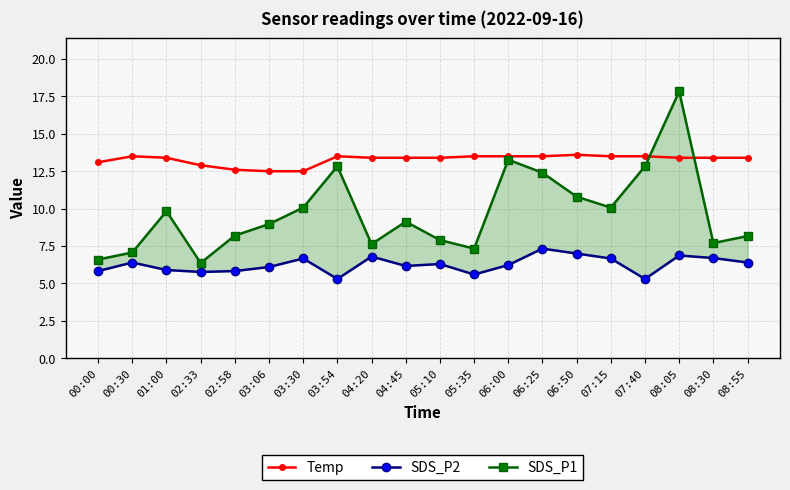

What is the greatest value displayed?

17.8